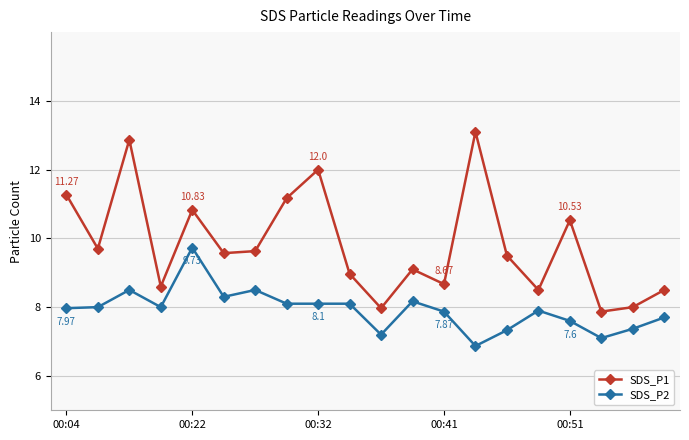

Rank the series by their maximum value, from highest to lowest.

SDS_P1, SDS_P2